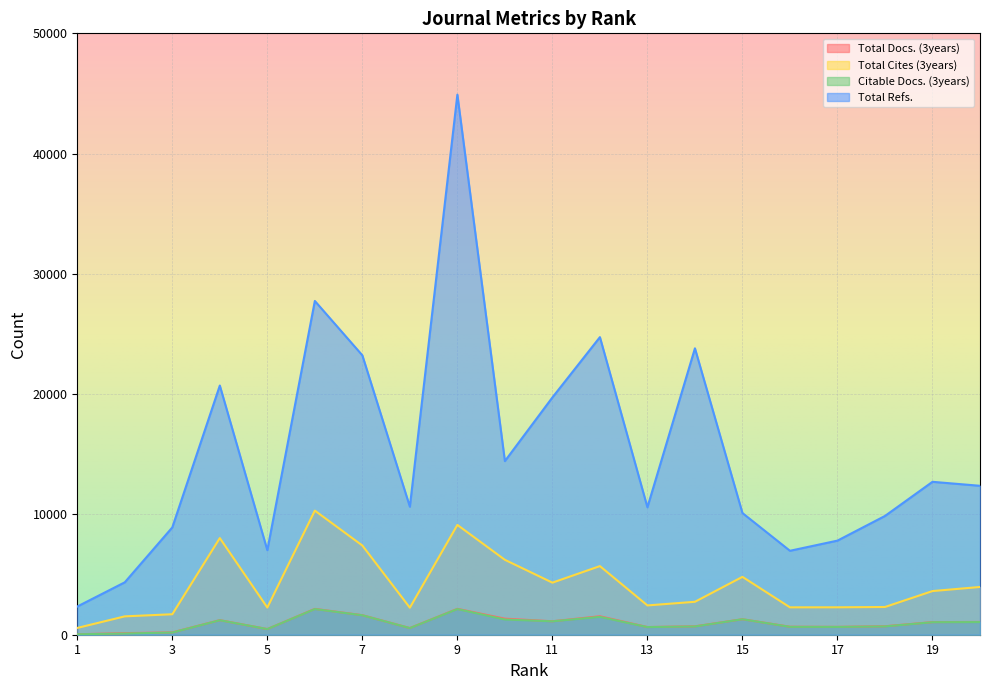

What is the minimum value for Total Cites (3years)?

564